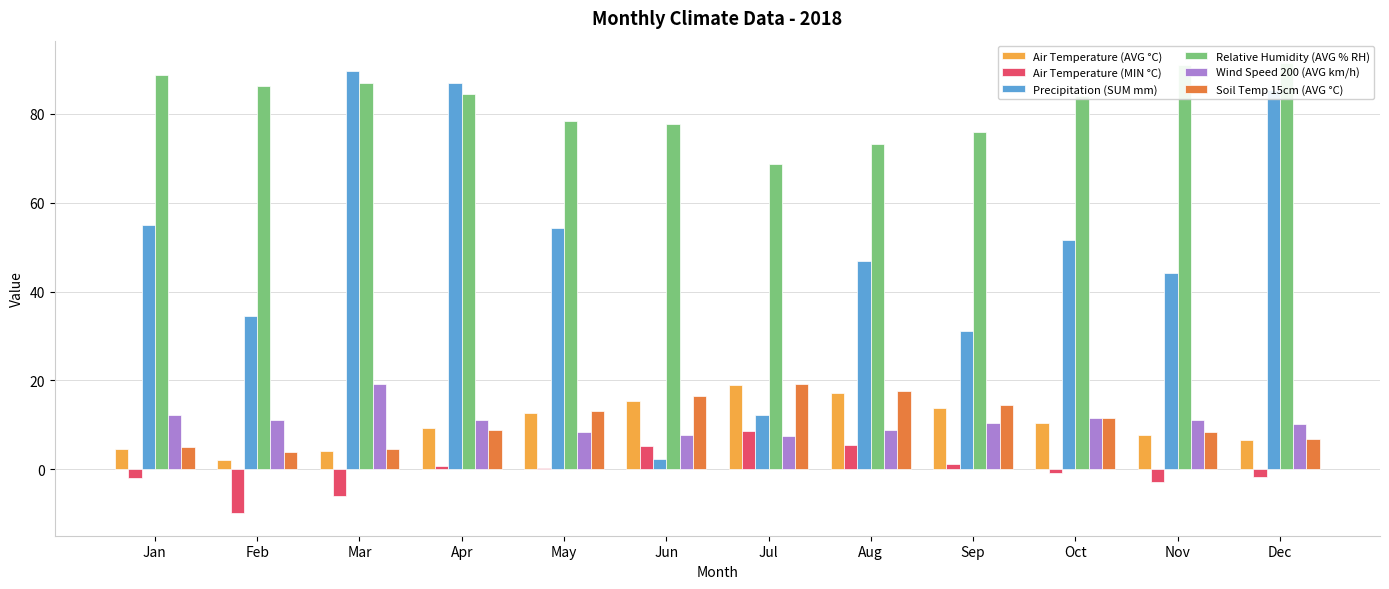

Reading left to right, what are all the values shown in this chart?

Air Temperature (AVG °C): Jan=4.6	Feb=2.0	Mar=4.2	Apr=9.2	May=12.7	Jun=15.3	Jul=19.0	Aug=17.1	Sep=13.7	Oct=10.4	Nov=7.6	Dec=6.6
Air Temperature (MIN °C): Jan=-2.0	Feb=-9.9	Mar=-6.0	Apr=0.7	May=0.3	Jun=5.2	Jul=8.6	Aug=5.4	Sep=1.1	Oct=-0.9	Nov=-2.8	Dec=-1.8
Precipitation (SUM mm): Jan=54.9	Feb=34.6	Mar=89.6	Apr=87.0	May=54.4	Jun=2.4	Jul=12.3	Aug=46.8	Sep=31.2	Oct=51.6	Nov=44.2	Dec=85.4
Relative Humidity (AVG % RH): Jan=88.8	Feb=86.2	Mar=86.9	Apr=84.5	May=78.4	Jun=77.7	Jul=68.7	Aug=73.2	Sep=75.9	Oct=84.0	Nov=91.0	Dec=91.4
Wind Speed 200 (AVG km/h): Jan=12.1	Feb=11.0	Mar=19.1	Apr=11.2	May=8.4	Jun=7.6	Jul=7.4	Aug=8.8	Sep=10.5	Oct=11.6	Nov=11.2	Dec=10.2
Soil Temp 15cm (AVG °C): Jan=4.9	Feb=3.8	Mar=4.6	Apr=8.8	May=13.1	Jun=16.4	Jul=19.1	Aug=17.7	Sep=14.4	Oct=11.5	Nov=8.3	Dec=6.7